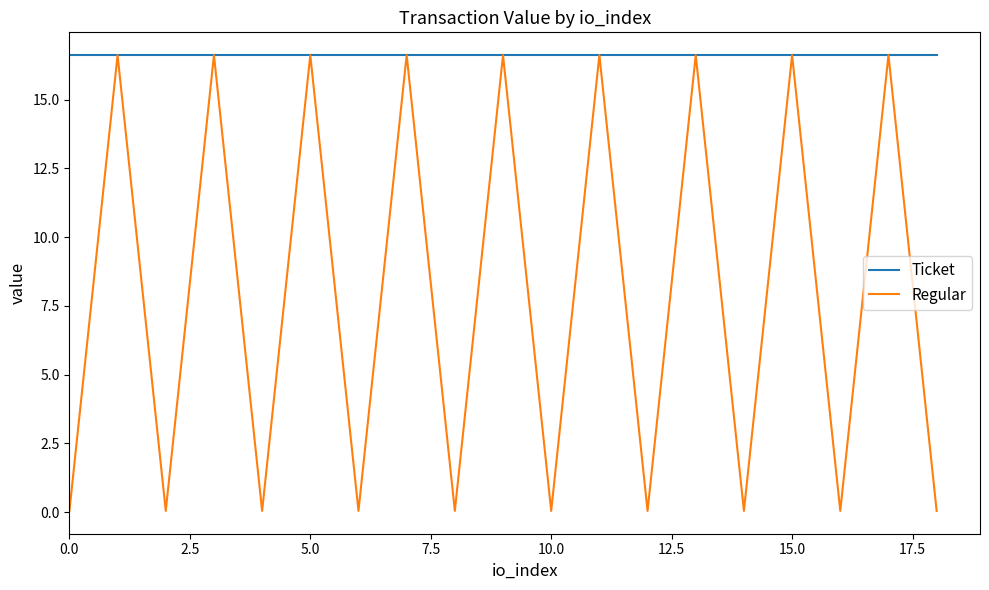

Rank the series by their average value, from lowest to highest.

Regular, Ticket